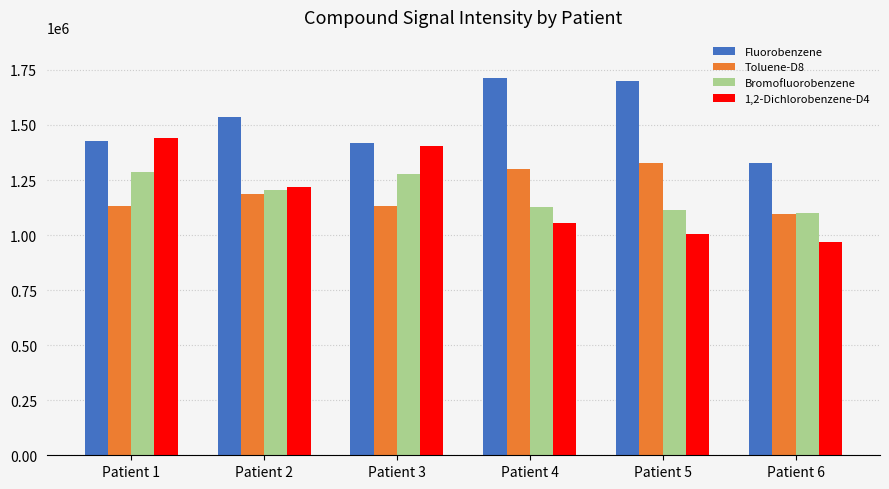

What is the sum of all 1,2-Dichlorobenzene-D4 values?

7095311